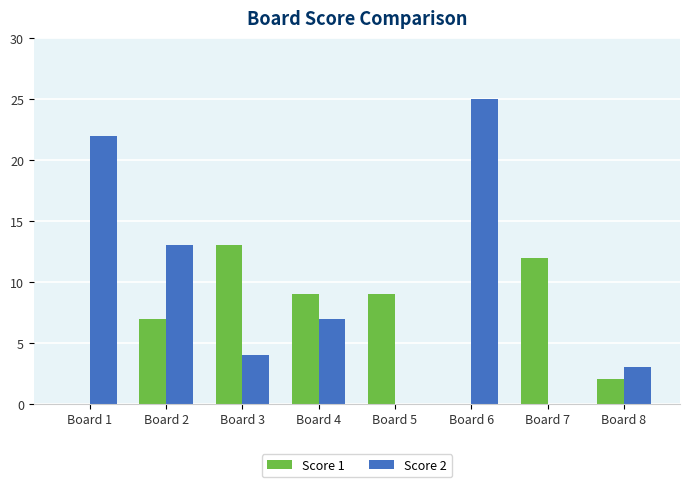

What is the sum of all Score 2 values?

74